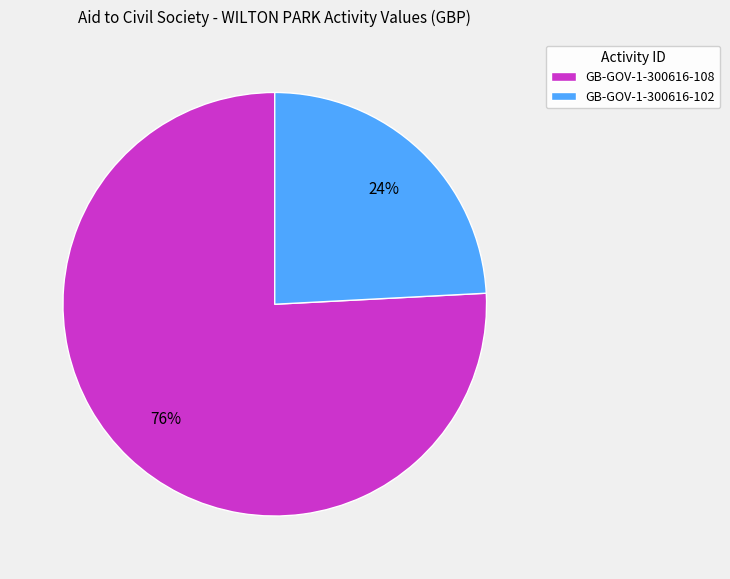

The GB-GOV-1-300616-108 slice represents 83% of the pie. True or false?

False